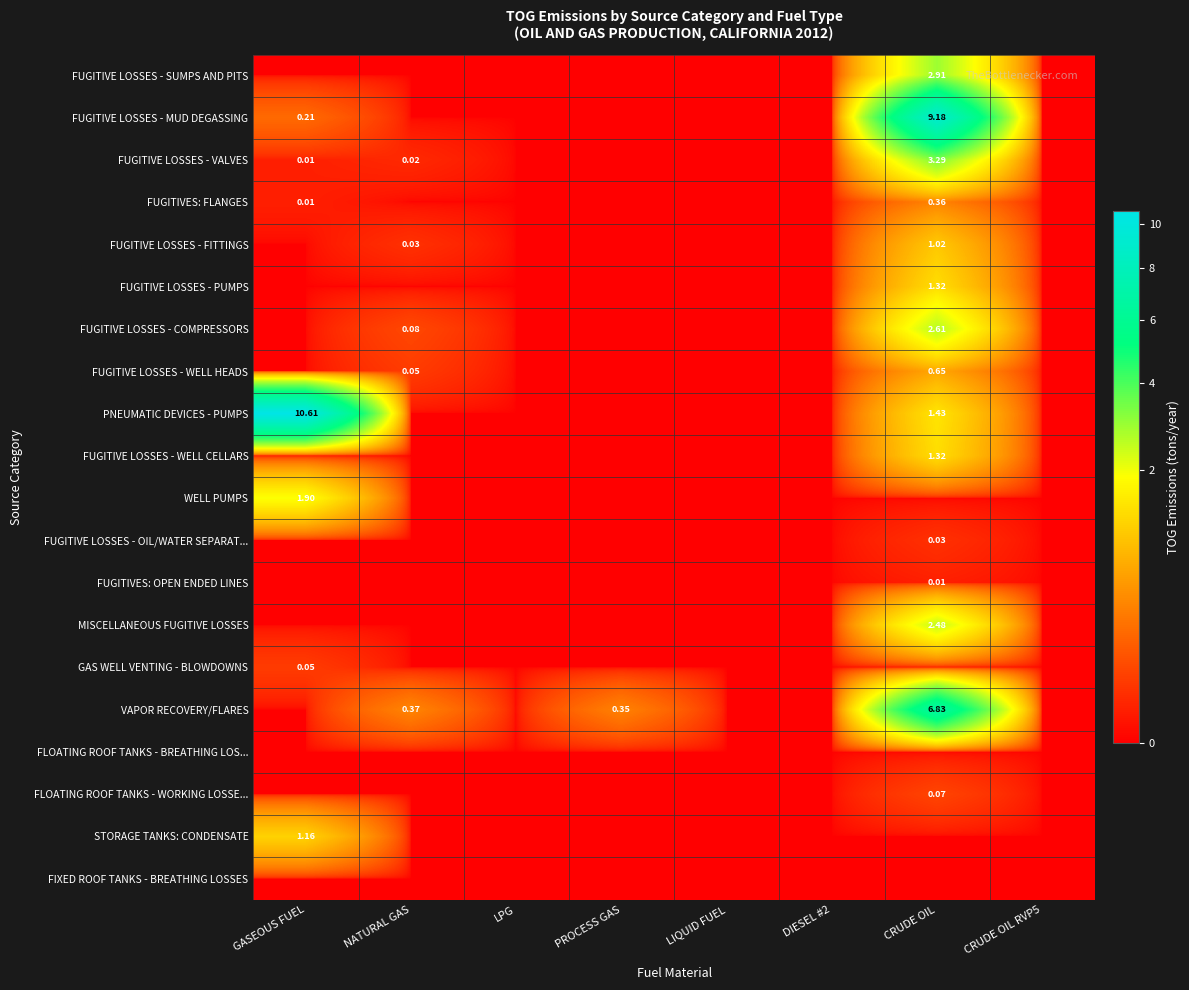

Is the value of FLOATING ROOF TANKS - WORKING LOSSE... at CRUDE OIL greater than the value of VAPOR RECOVERY/FLARES at PROCESS GAS?

No